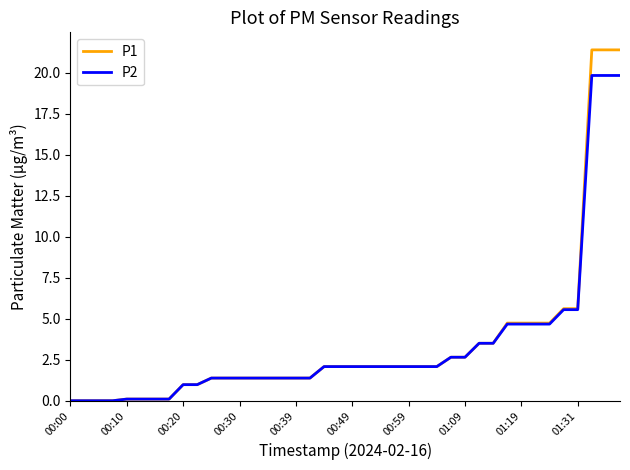

Which series has the widest spread of values?

P1